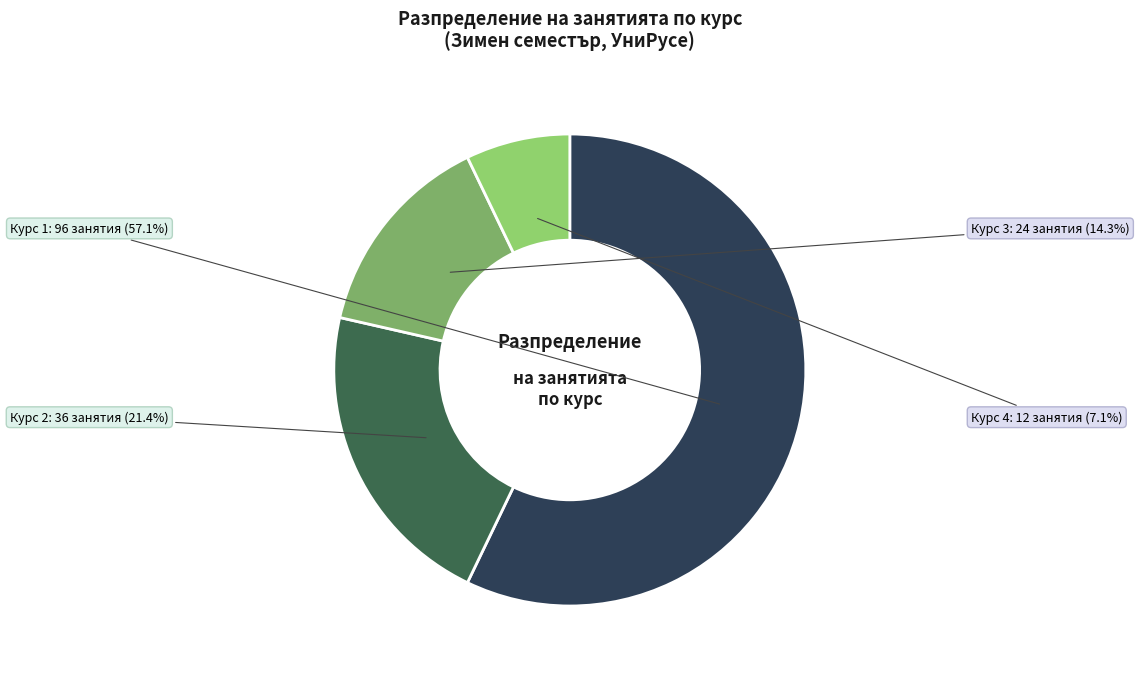

To the nearest percent, what is the average slice percentage?

25%